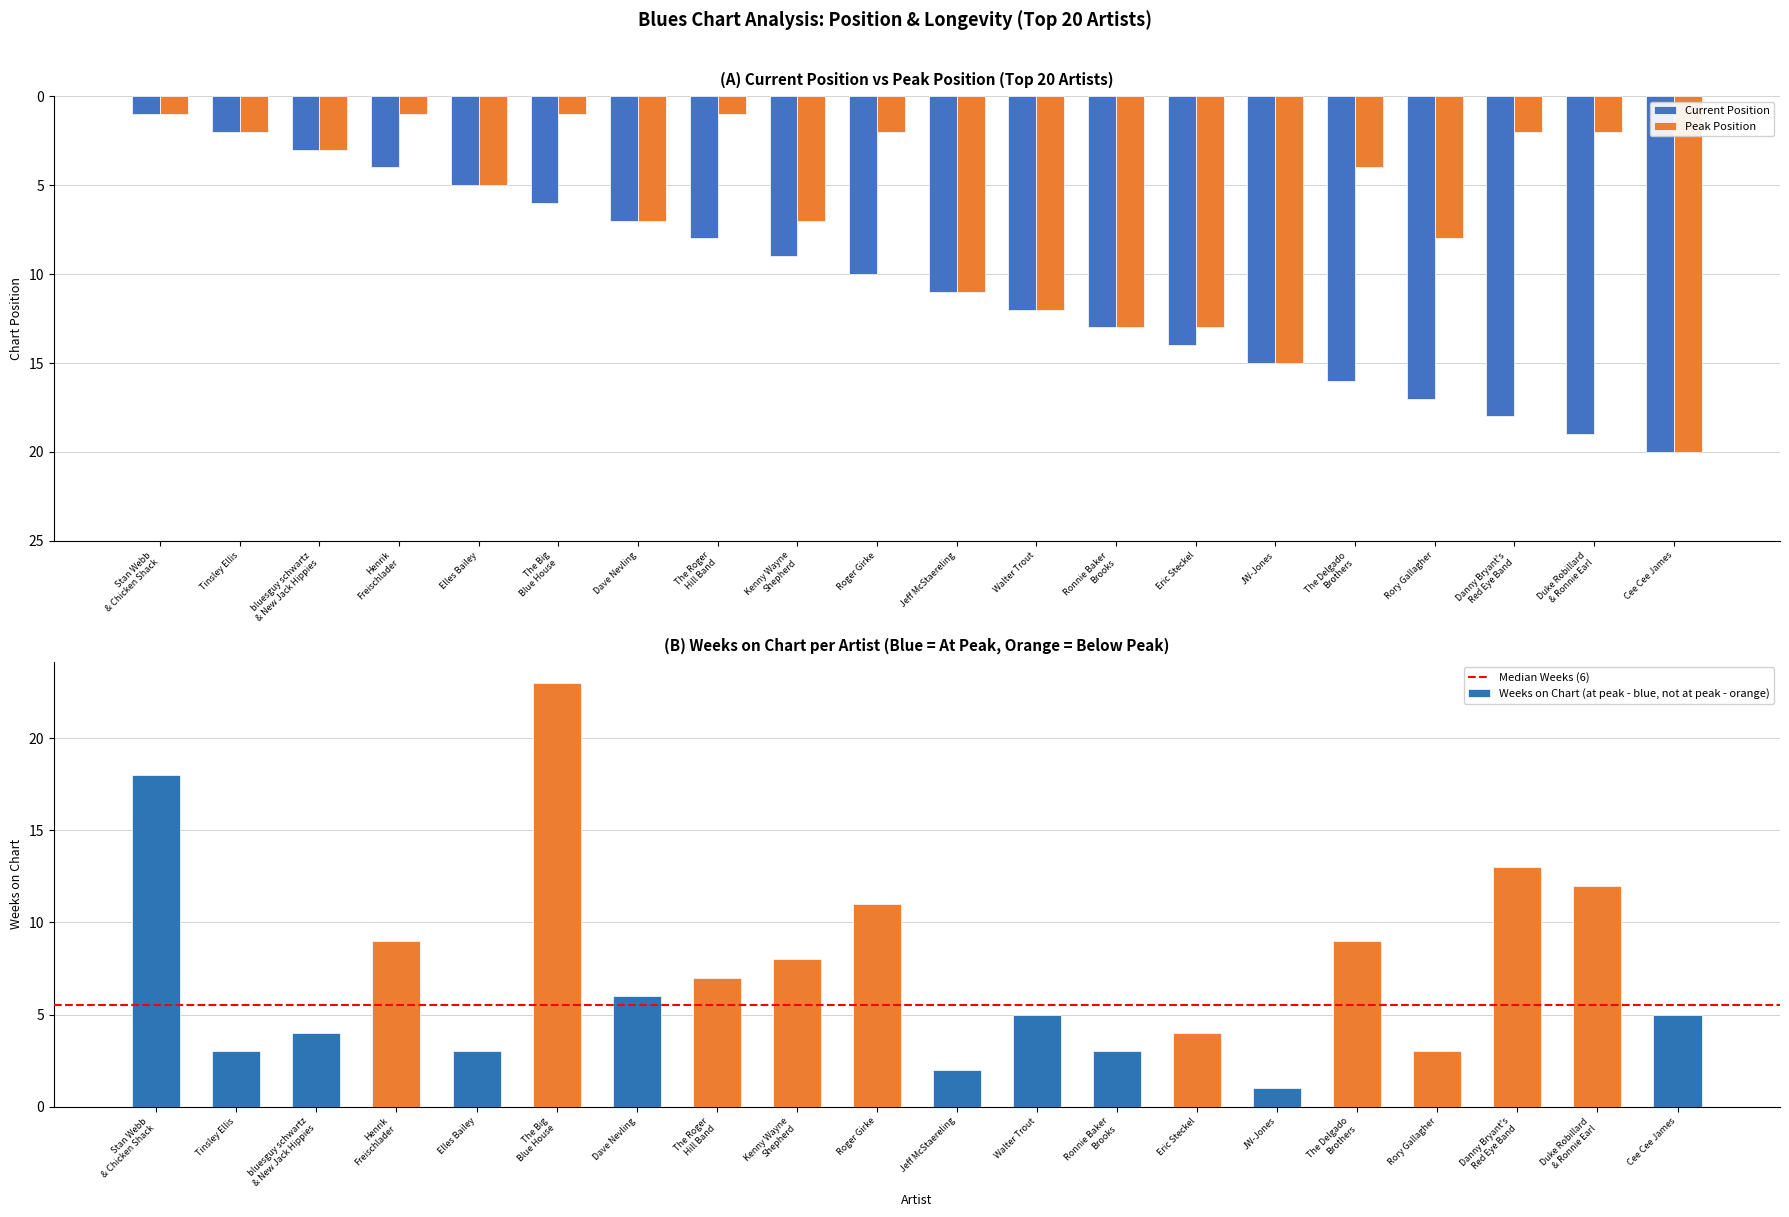

What position from the left is The Delgado Brothers?

16